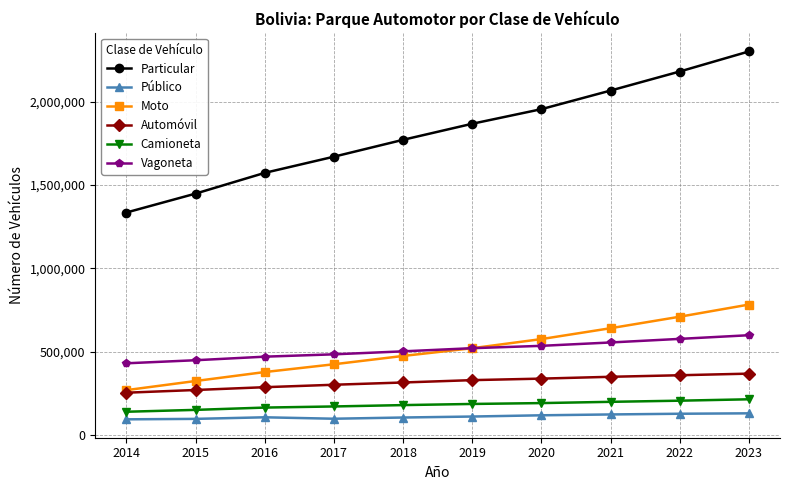

Rank the series at 2016 from highest to lowest value.

Particular, Vagoneta, Moto, Automóvil, Camioneta, Público